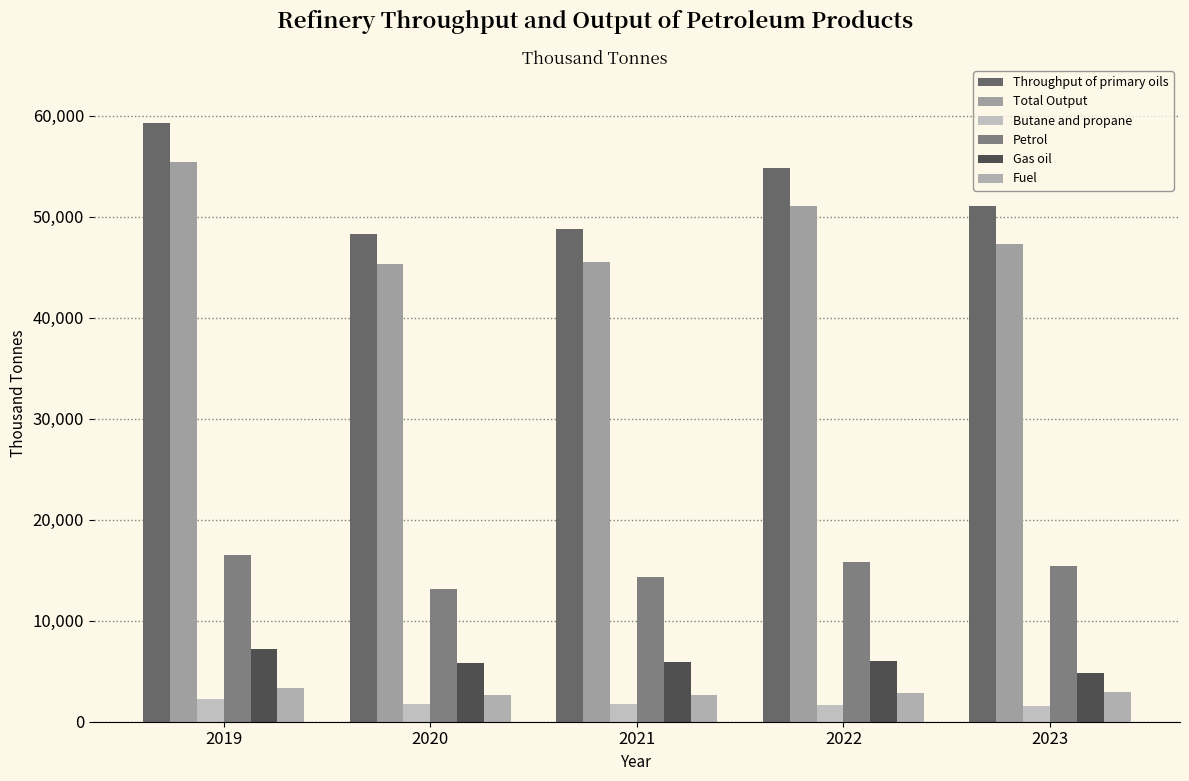

How many data points does each series have?

5